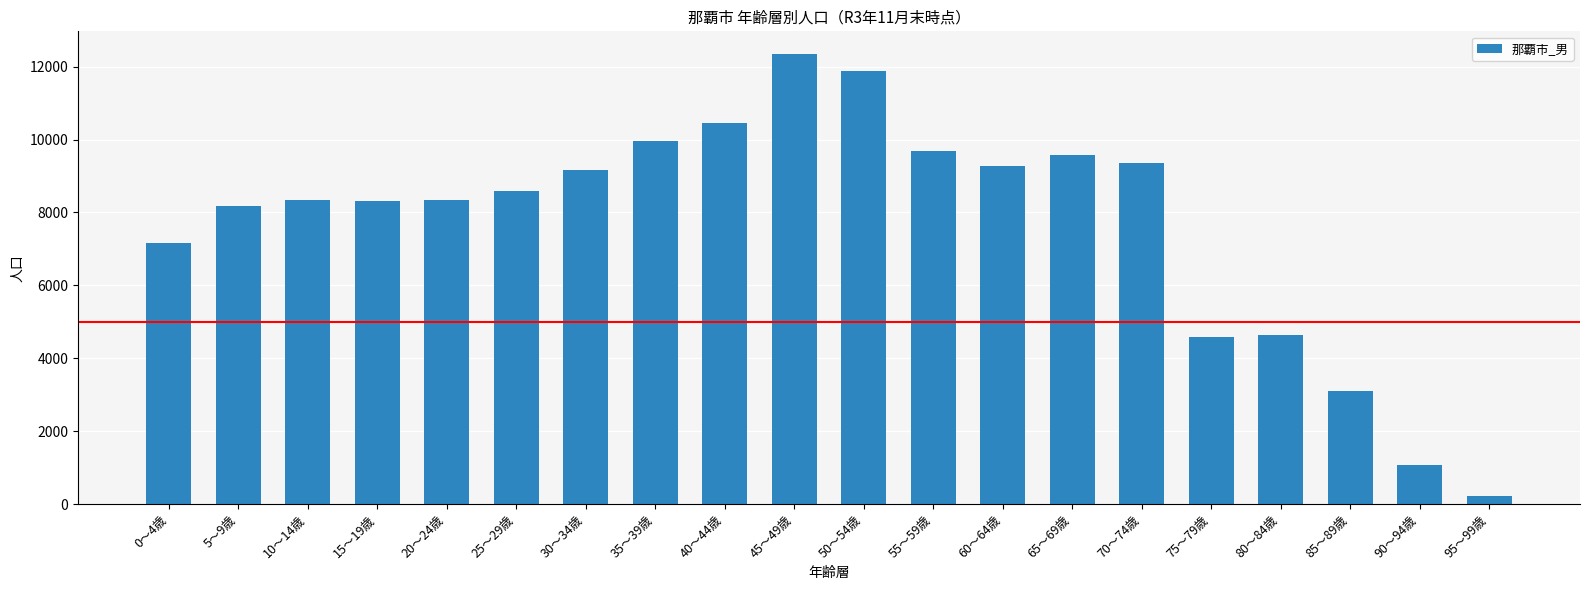

Read the value at 75～79歳, to the nearest 10.

4580